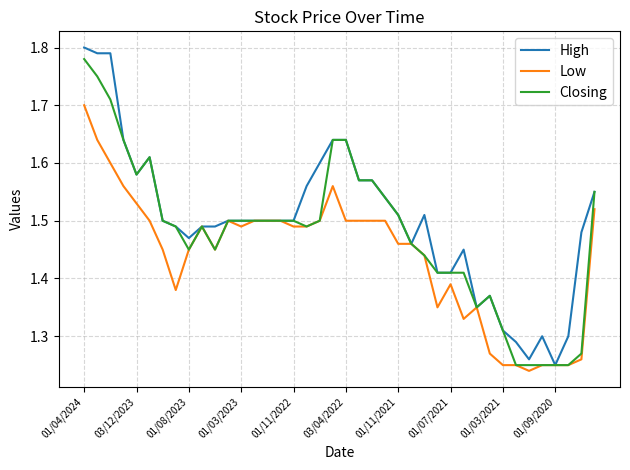

List the series in order of their overall mean, lowest first.

Low, Closing, High